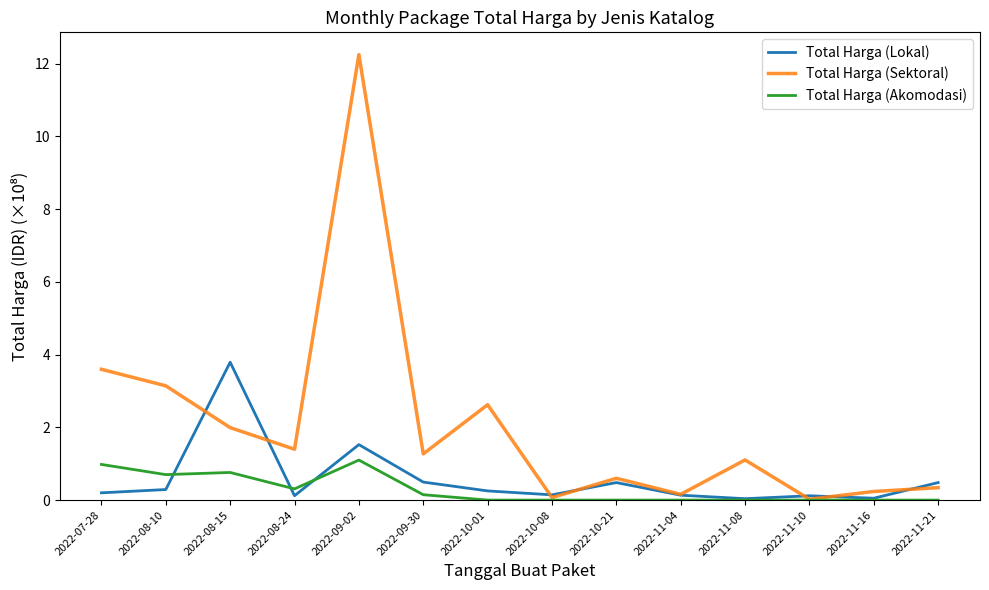

Which series changed the most between 2022-09-30 and 2022-11-04?

Total Harga (Sektoral)